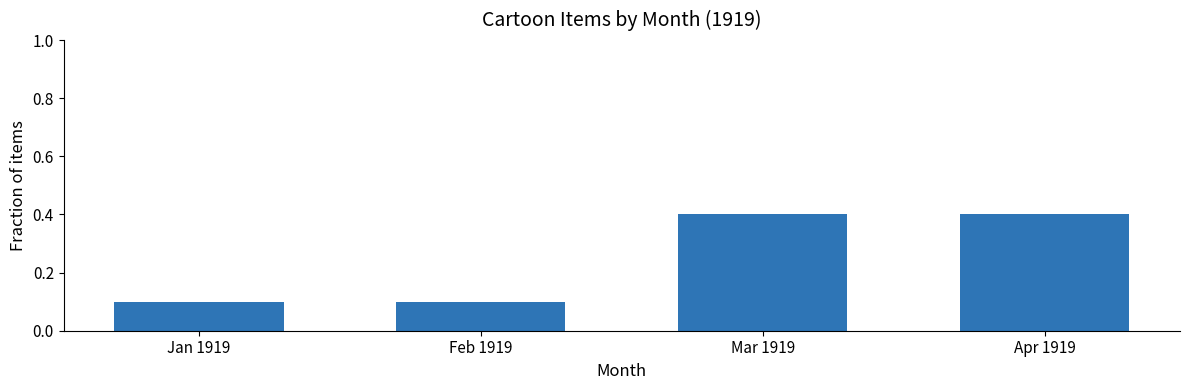

What position from the right is Feb 1919?

3